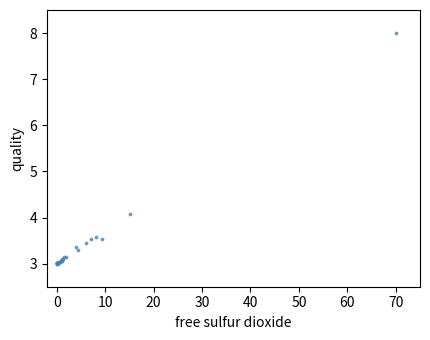

What Y value in the scatter plot is closest to 5?

4.1